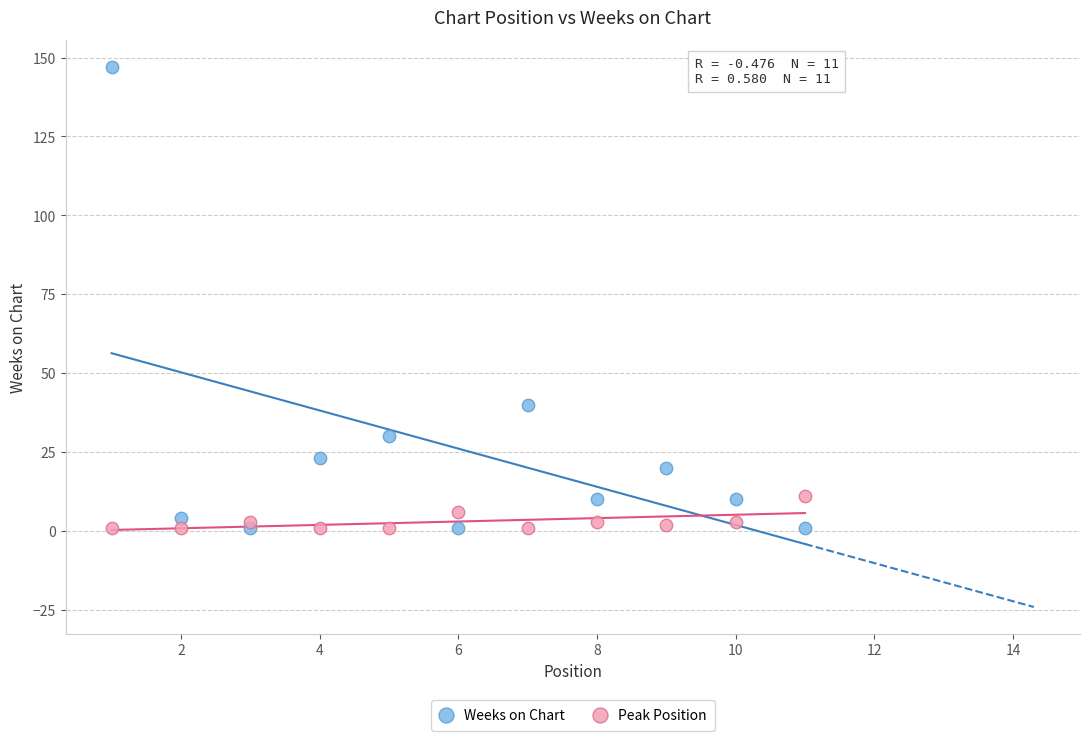

In the Weeks on Chart series, what Y value is closest to 74?

40